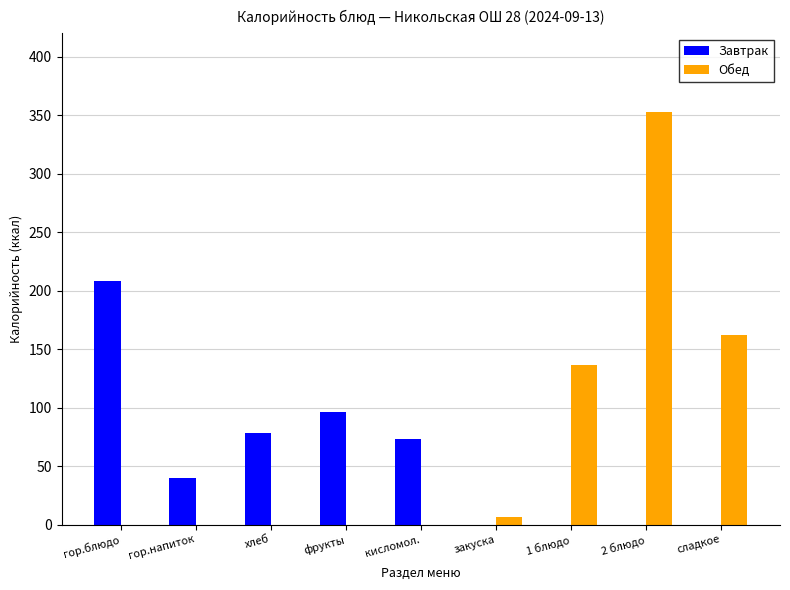

Is it true that Обед equals 146.9 at гор.напиток?

False